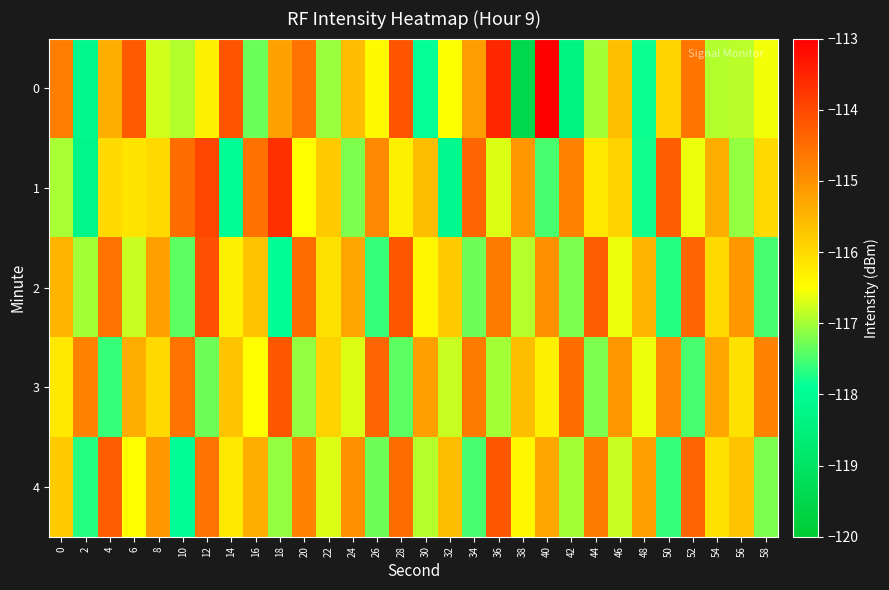

Reading left to right, what are all the values shown in this chart?

0: 0=-114.7	2=-118.2	4=-115.4	6=-114.2	8=-116.8	10=-116.9	12=-116.3	14=-114.2	16=-117.3	18=-115.2	20=-114.6	22=-117.1	24=-115.6	26=-116.4	28=-114.2	30=-117.9	32=-116.5	34=-115.2	36=-113.6	38=-119.4	40=-113.0	42=-118.3	44=-117.0	46=-115.6	48=-117.8	50=-115.9	52=-114.6	54=-116.9	56=-116.9	58=-116.6
1: 0=-117.0	2=-118.2	4=-116.0	6=-116.1	8=-116.0	10=-114.5	12=-114.0	14=-118.0	16=-114.6	18=-113.7	20=-116.5	22=-115.8	24=-117.2	26=-114.9	28=-116.3	30=-115.6	32=-118.1	34=-114.4	36=-116.7	38=-115.1	40=-117.5	42=-114.8	44=-116.2	46=-115.9	48=-117.8	50=-114.3	52=-116.6	54=-115.4	56=-117.1	58=-116.0
2: 0=-115.5	2=-117.0	4=-114.6	6=-116.8	8=-115.2	10=-117.4	12=-114.1	14=-116.3	16=-115.7	18=-117.9	20=-114.5	22=-116.1	24=-115.3	26=-117.6	28=-114.2	30=-116.4	32=-115.8	34=-117.3	36=-114.7	38=-116.9	40=-115.0	42=-117.2	44=-114.3	46=-116.6	48=-115.5	50=-117.7	52=-114.4	54=-116.0	56=-115.1	58=-117.5
3: 0=-116.2	2=-114.8	4=-117.6	6=-115.4	8=-116.0	10=-114.6	12=-117.3	14=-115.7	16=-116.5	18=-114.2	20=-117.1	22=-115.9	24=-116.7	26=-114.4	28=-117.4	30=-115.2	32=-116.8	34=-114.7	36=-117.0	38=-115.6	40=-116.3	42=-114.5	44=-117.2	46=-115.1	48=-116.6	50=-114.9	52=-117.5	54=-115.3	56=-116.1	58=-114.8
4: 0=-115.8	2=-117.7	4=-114.3	6=-116.5	8=-115.1	10=-117.9	12=-114.6	14=-116.2	16=-115.4	18=-117.1	20=-114.8	22=-116.7	24=-115.0	26=-117.3	28=-114.5	30=-116.9	32=-115.6	34=-117.5	36=-114.2	38=-116.4	40=-115.3	42=-117.0	44=-114.7	46=-116.8	48=-115.2	50=-117.6	52=-114.4	54=-116.1	56=-115.7	58=-117.2